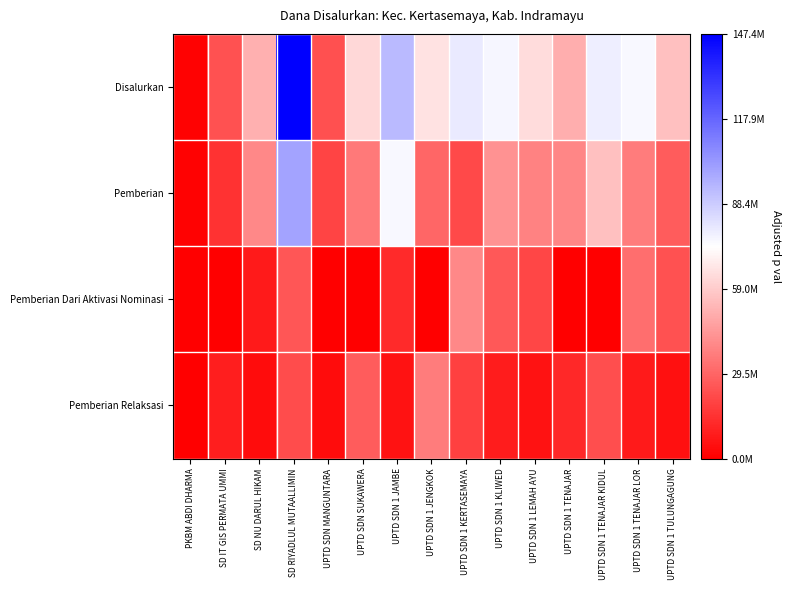

Rank the series at UPTD SDN 1 LEMAH AYU from lowest to highest value.

Pemberian Relaksasi, Pemberian Dari Aktivasi Nominasi, Pemberian, Disalurkan